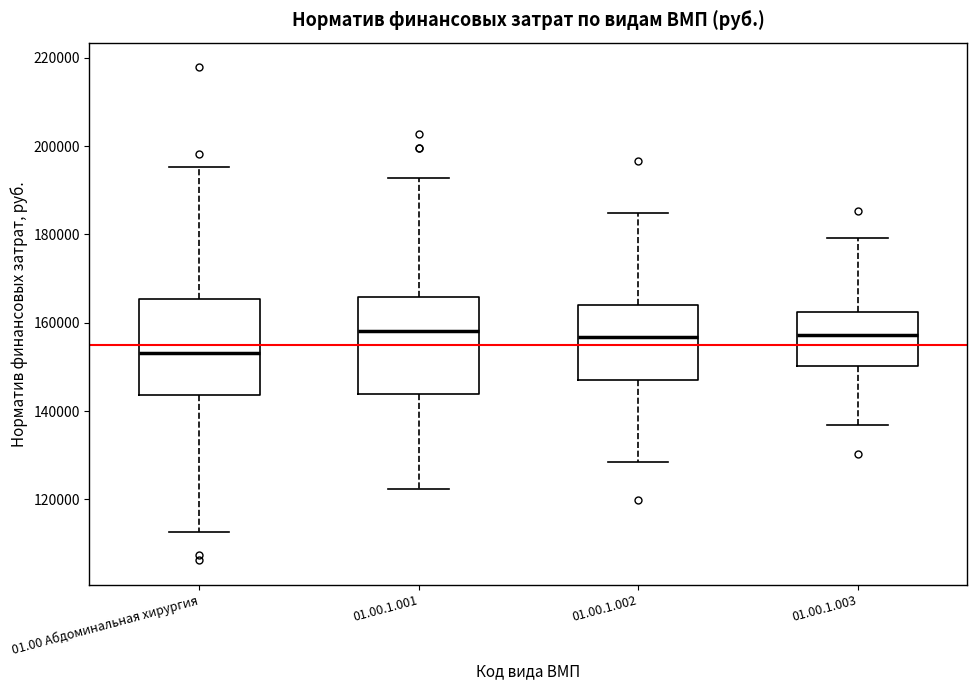

Which box has the lowest median line?

01.00 Абдоминальная хирургия